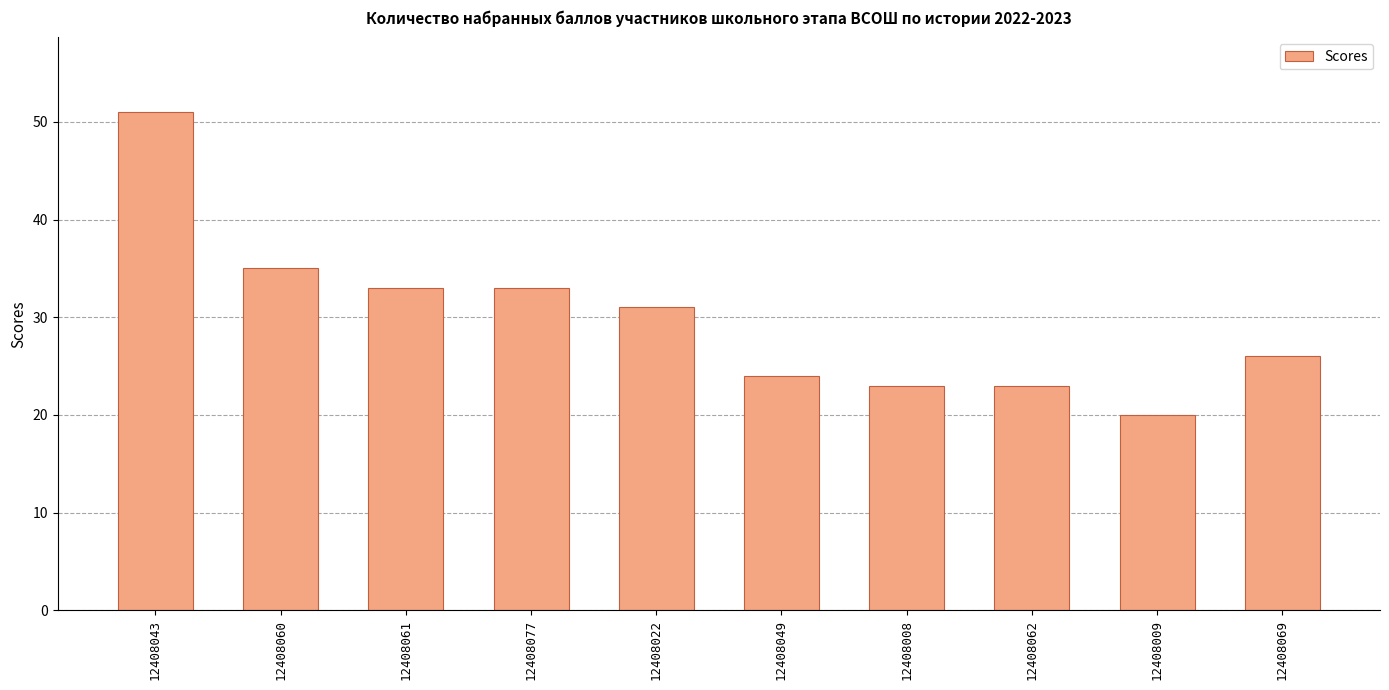

What is the change in value from 12408061 to 12408022?

-2